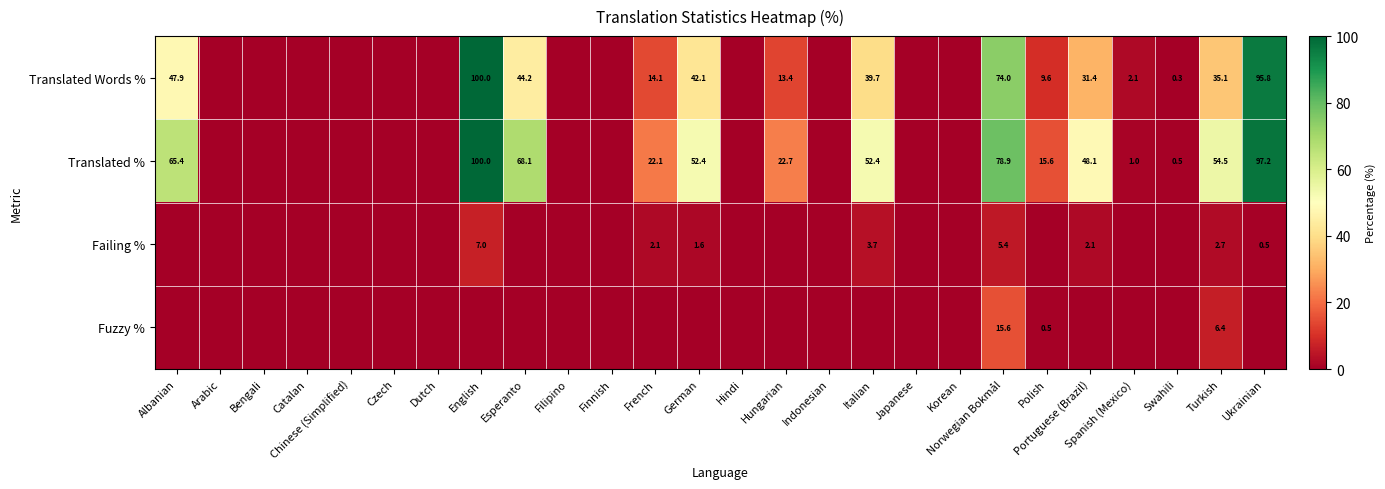

What is the difference between the highest and lowest values at Italian?

52.4